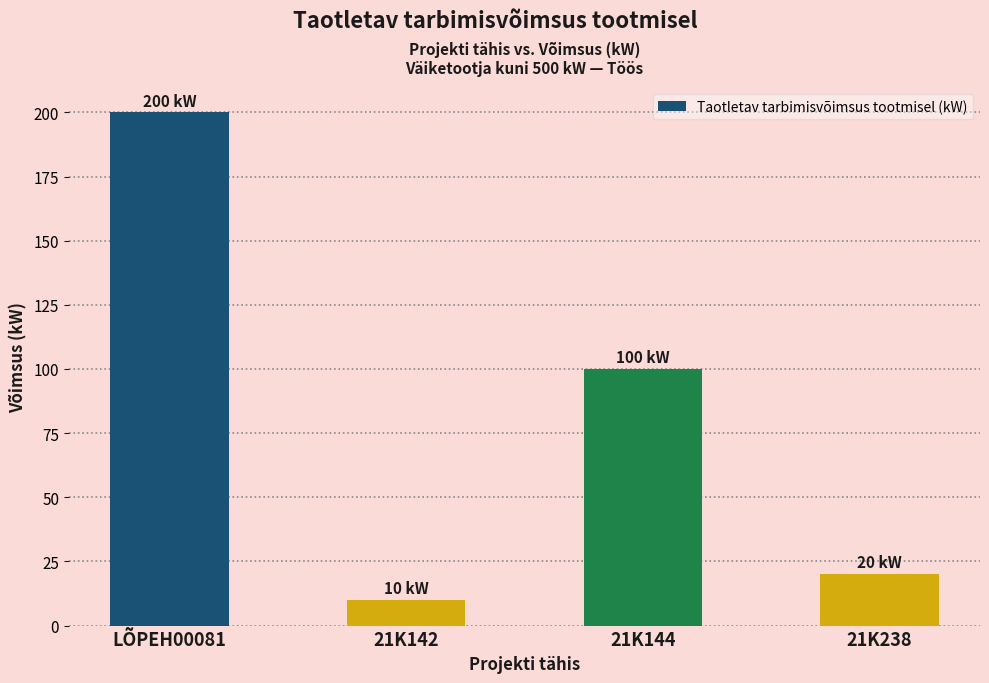

What is the sum of the values at LÕPEH00081 and 21K144?

300